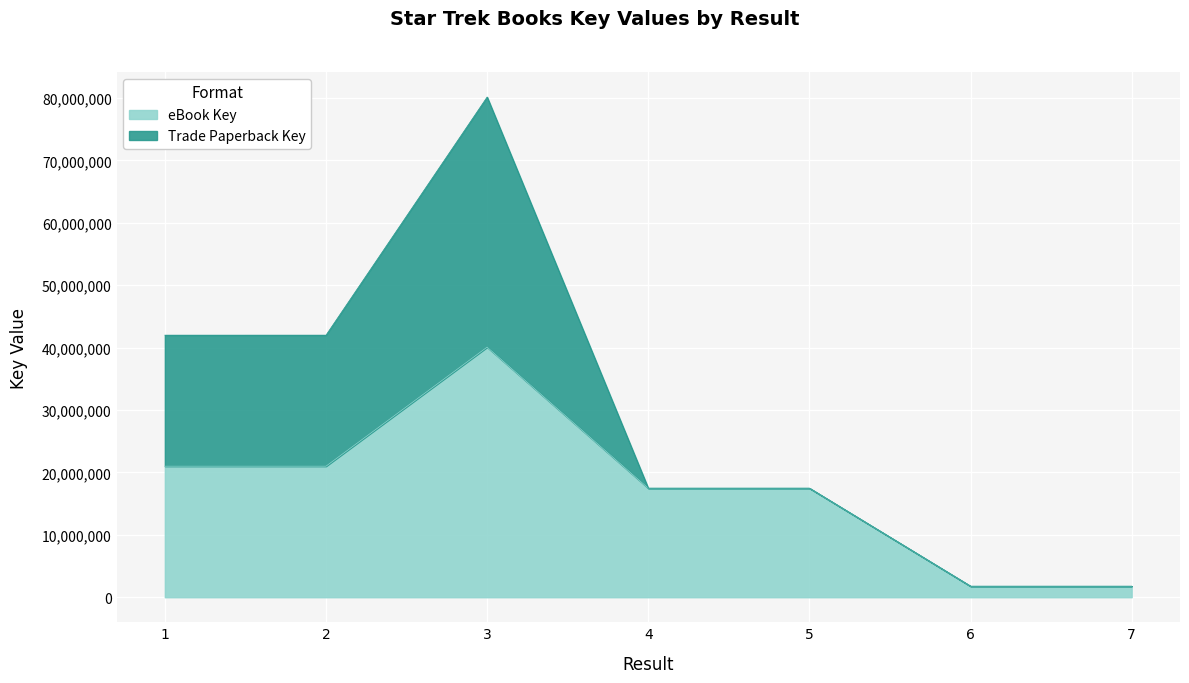

The value of eBook Key at 2 is 34719045. True or false?

False